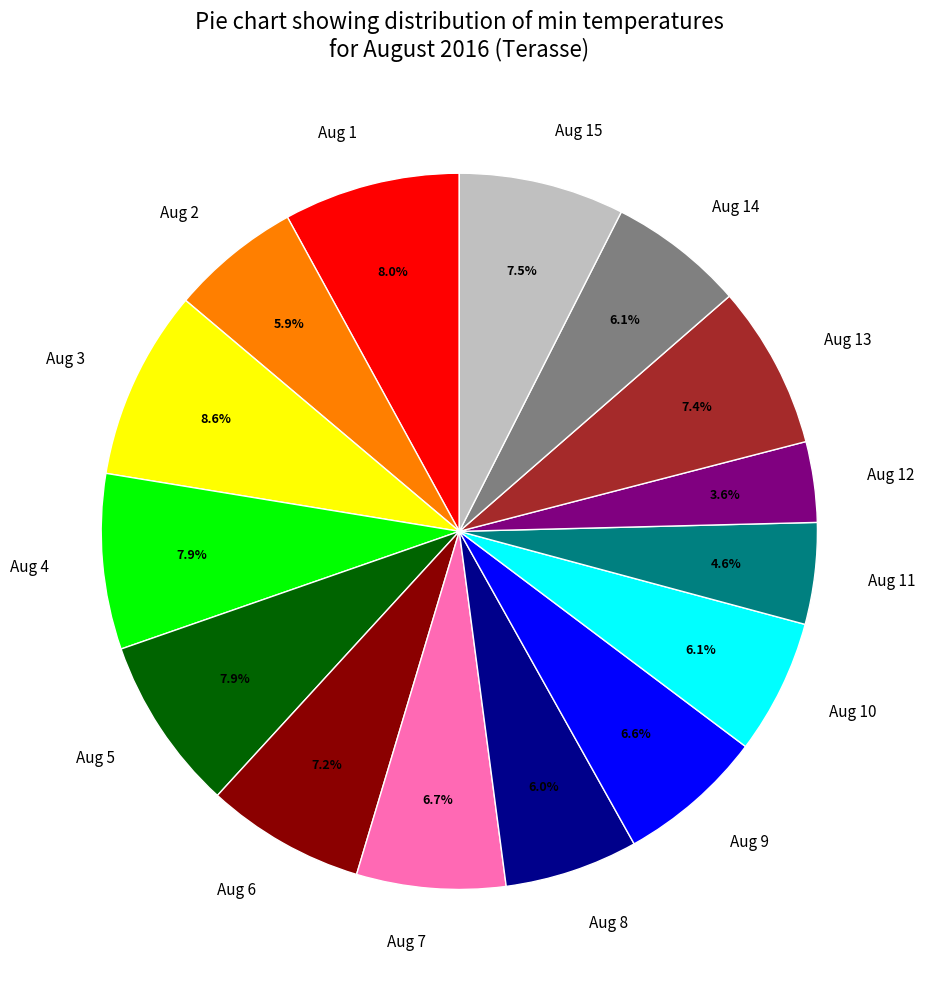

Is the sum of Aug 13 and Aug 6 greater than half?

No